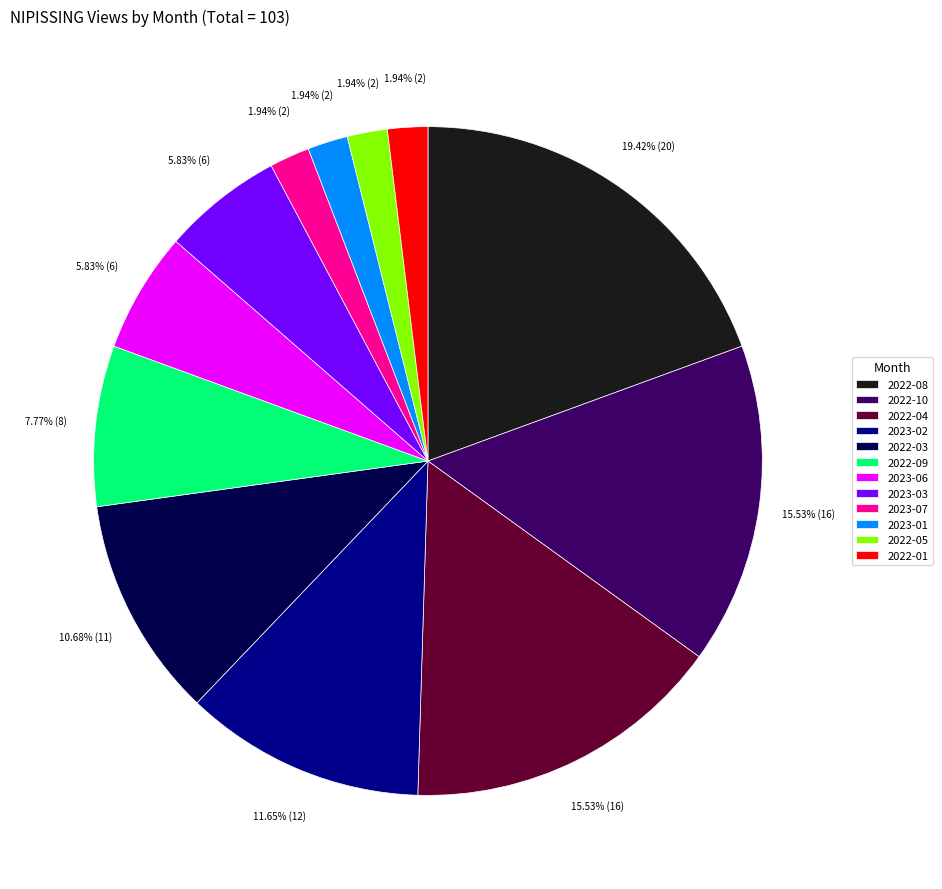

Combined, do 2023-06 and 2022-09 account for over 50%?

No